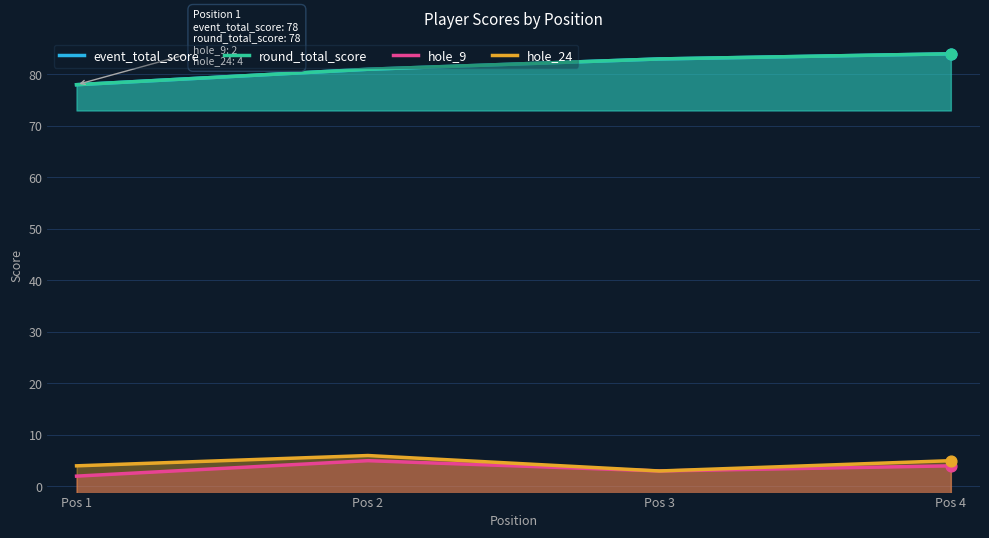

At which category is the sum across all series the highest?

Pos 4